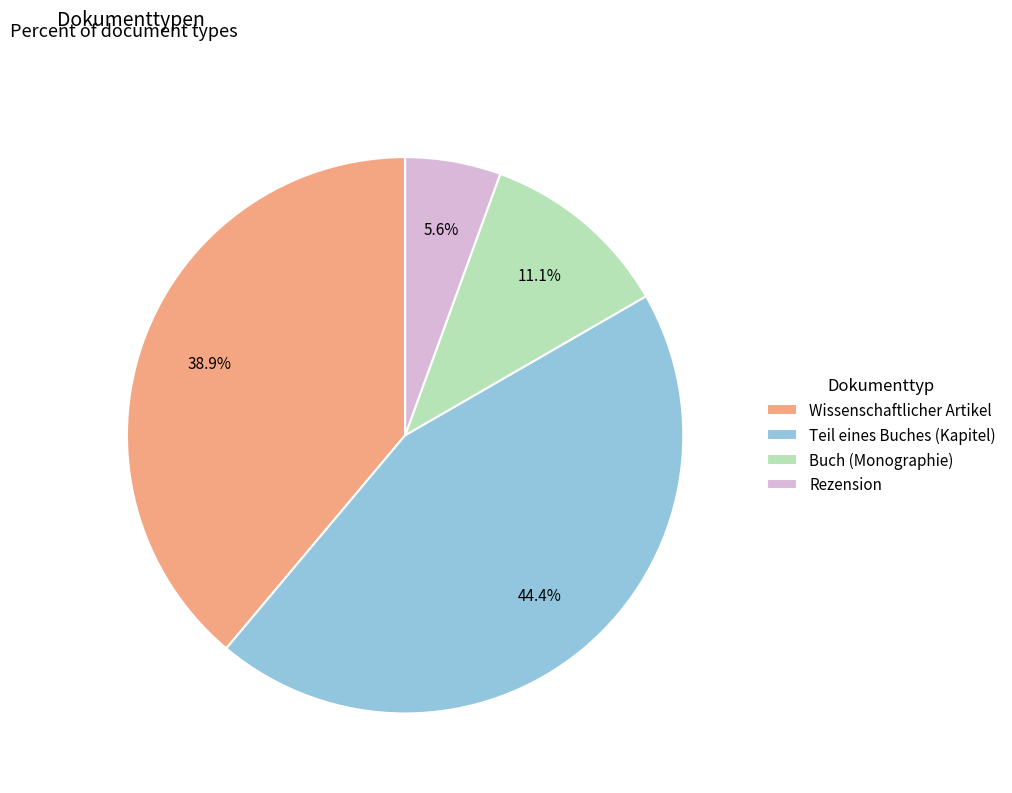

Rank the categories by value from highest to lowest.

Teil eines Buches (Kapitel), Wissenschaftlicher Artikel, Buch (Monographie), Rezension